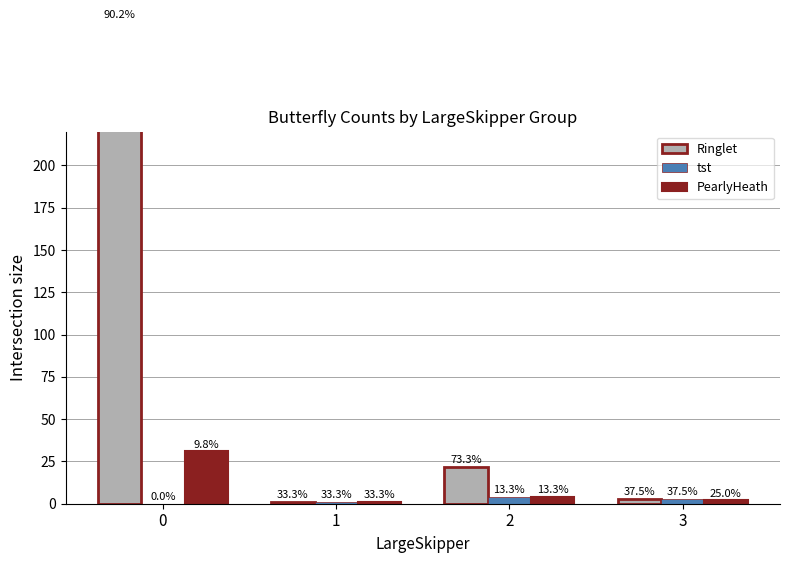

What is the difference between the highest and lowest values at 2?

18